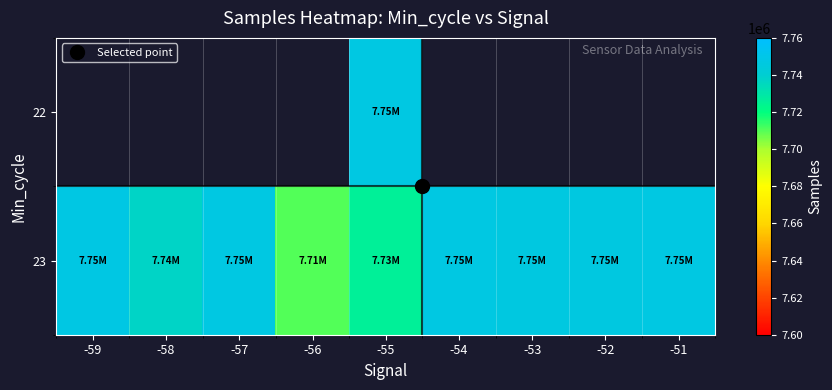

Which series has the largest total across all categories?

23